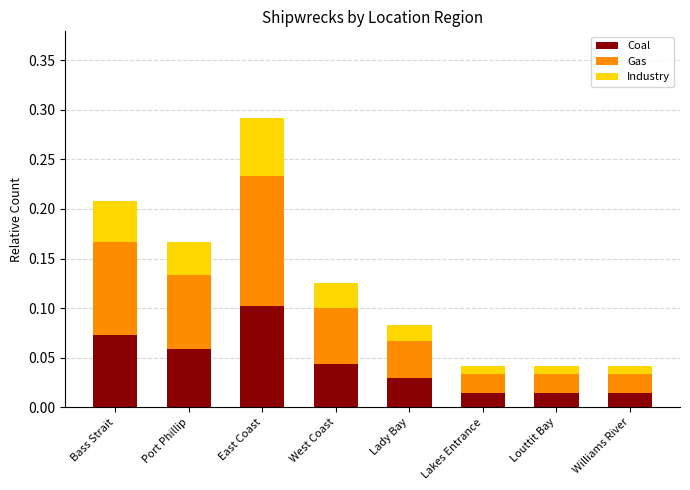

Count the Coal values in the range 0 to 1.

8